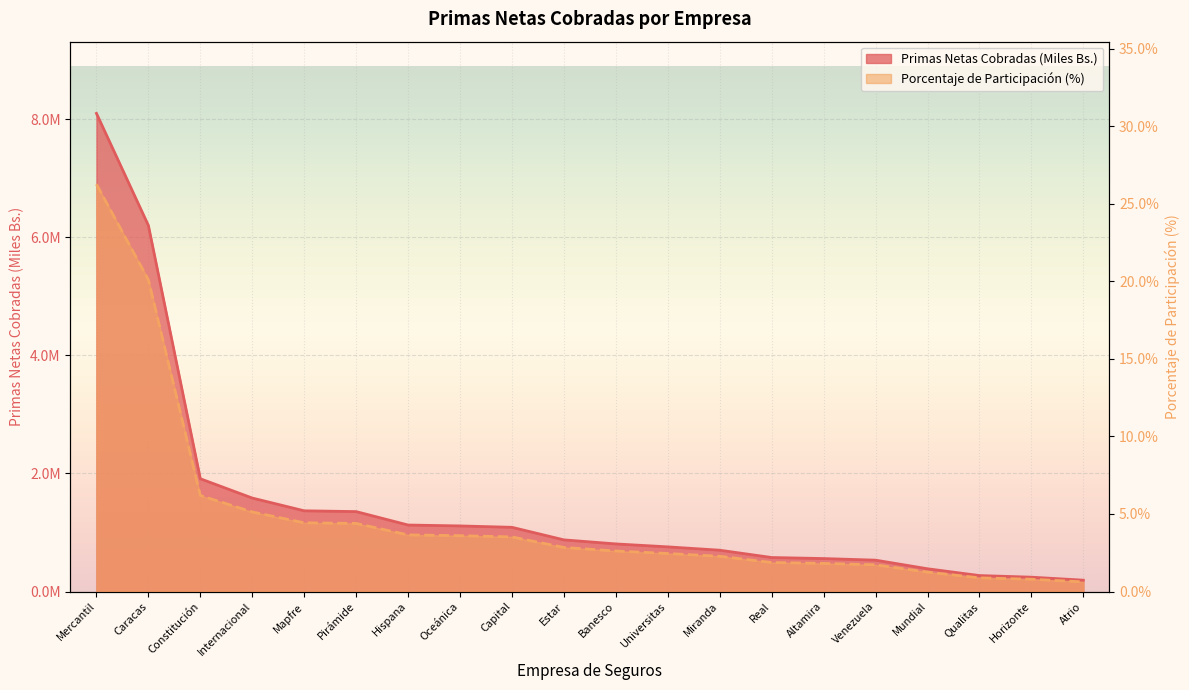

Reading right to left, what are all the values shown in this chart?

Primas Netas Cobradas (Miles Bs.): 191950.0	242632.0	270091.2	385186.2	531000.1	558034.7	575591.1	699502.7	755999.0	805865.6	874604.6	1087198.8	1110825.0	1126024.2	1353467.4	1366940.8	1583027.9	1909865.4	6200563.1	8098328.3
Porcentaje de Participacion: 0.6	0.8	0.9	1.2	1.7	1.8	1.9	2.3	2.5	2.6	2.8	3.5	3.6	3.6	4.4	4.4	5.1	6.2	20.1	26.3